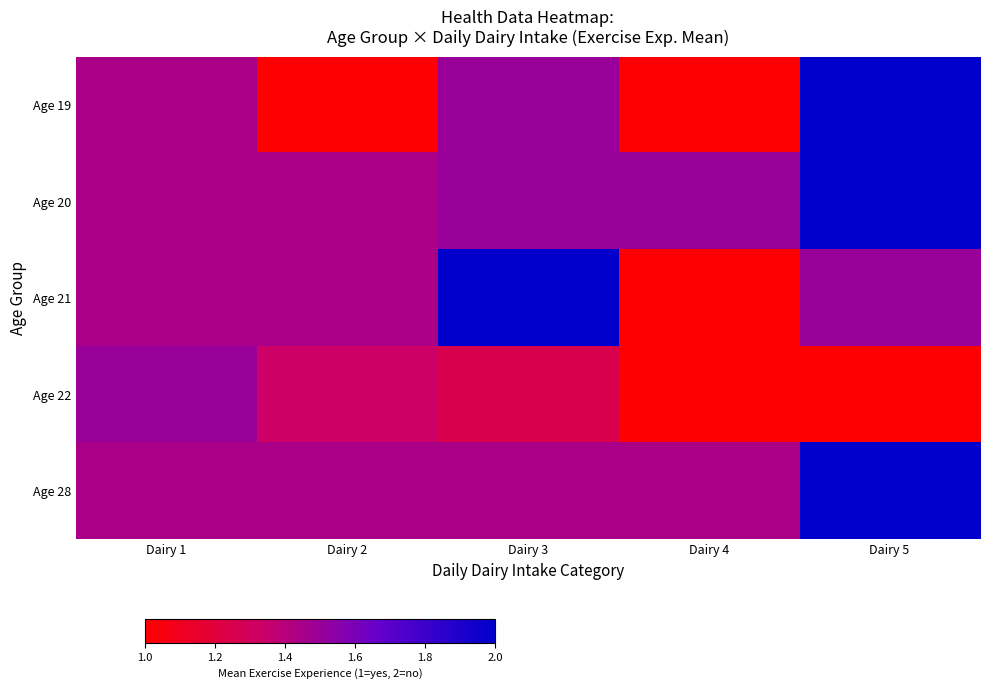

Which series has the largest range (max minus min)?

Age 19